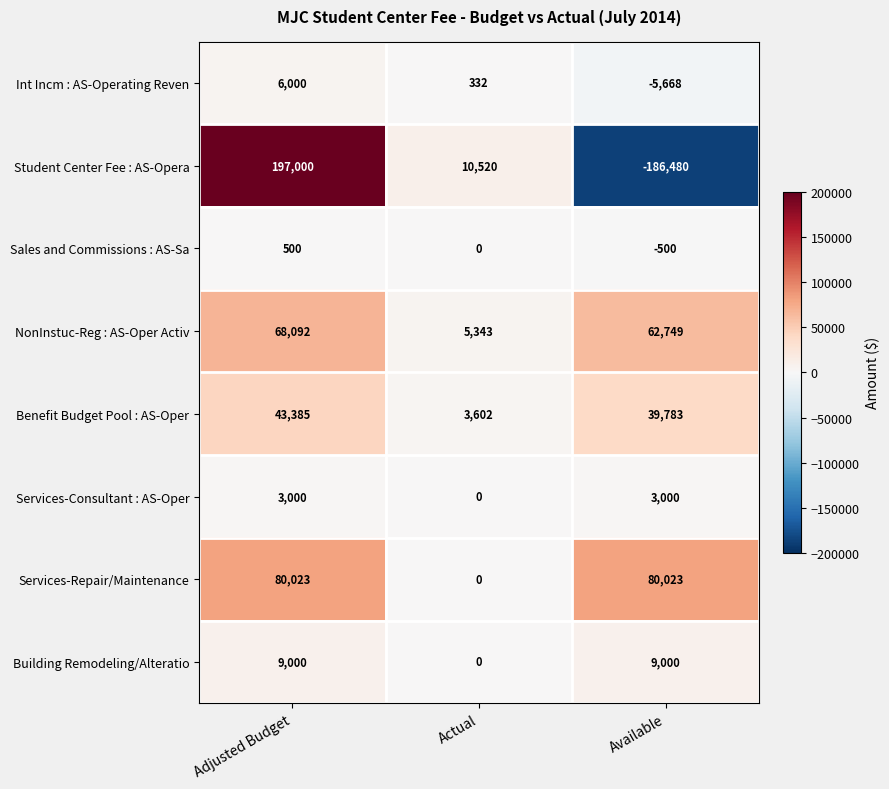

At which category does the chart reach its minimum across all series?

Available